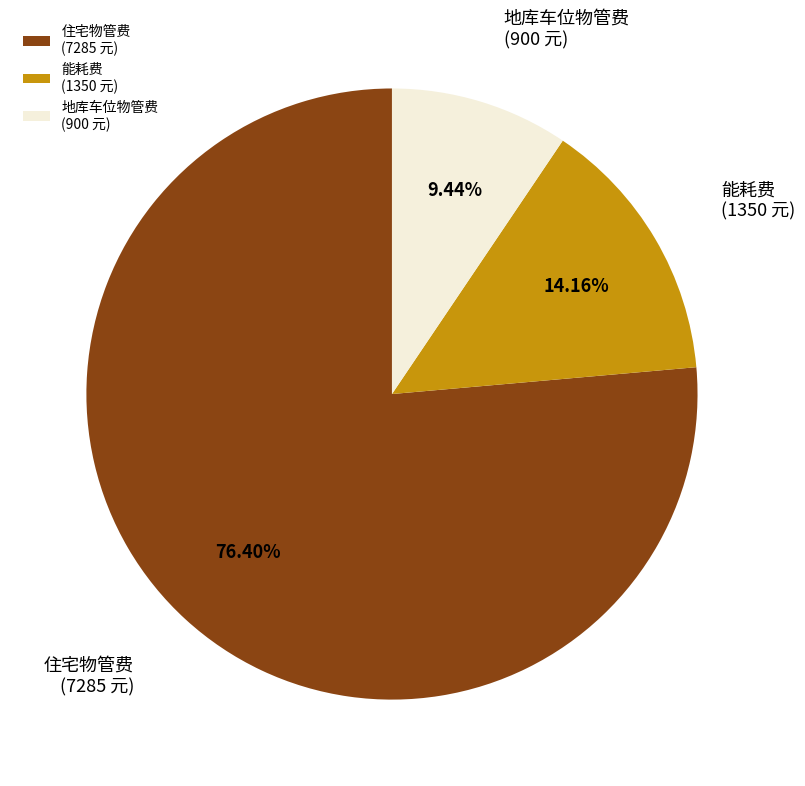

What percentage is the 能耗费 slice, to the nearest percent?

14%